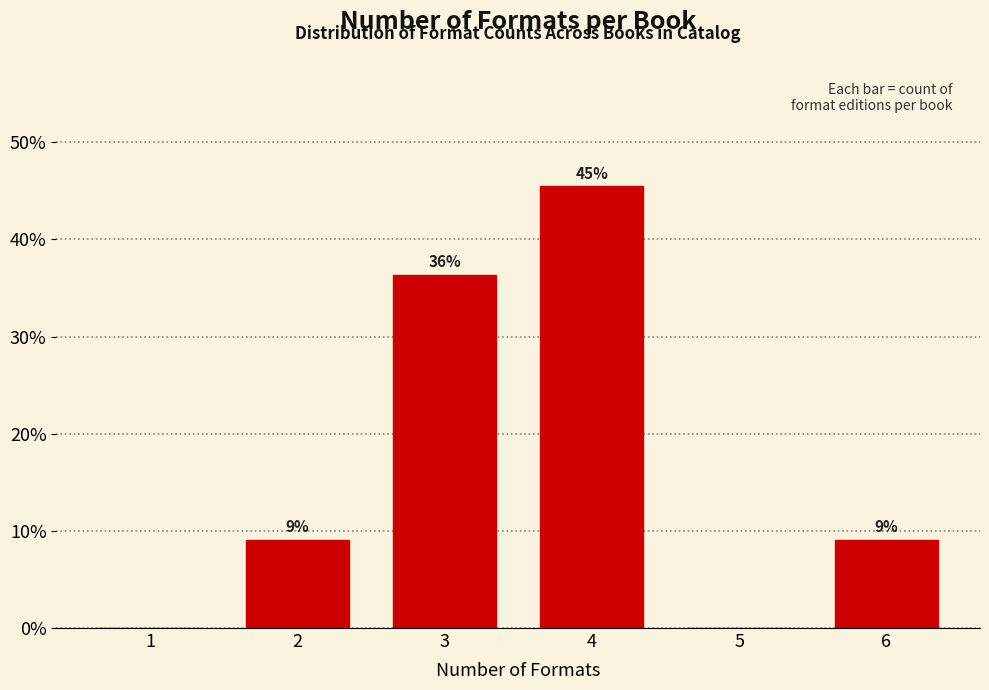

Are the bars horizontal?

No